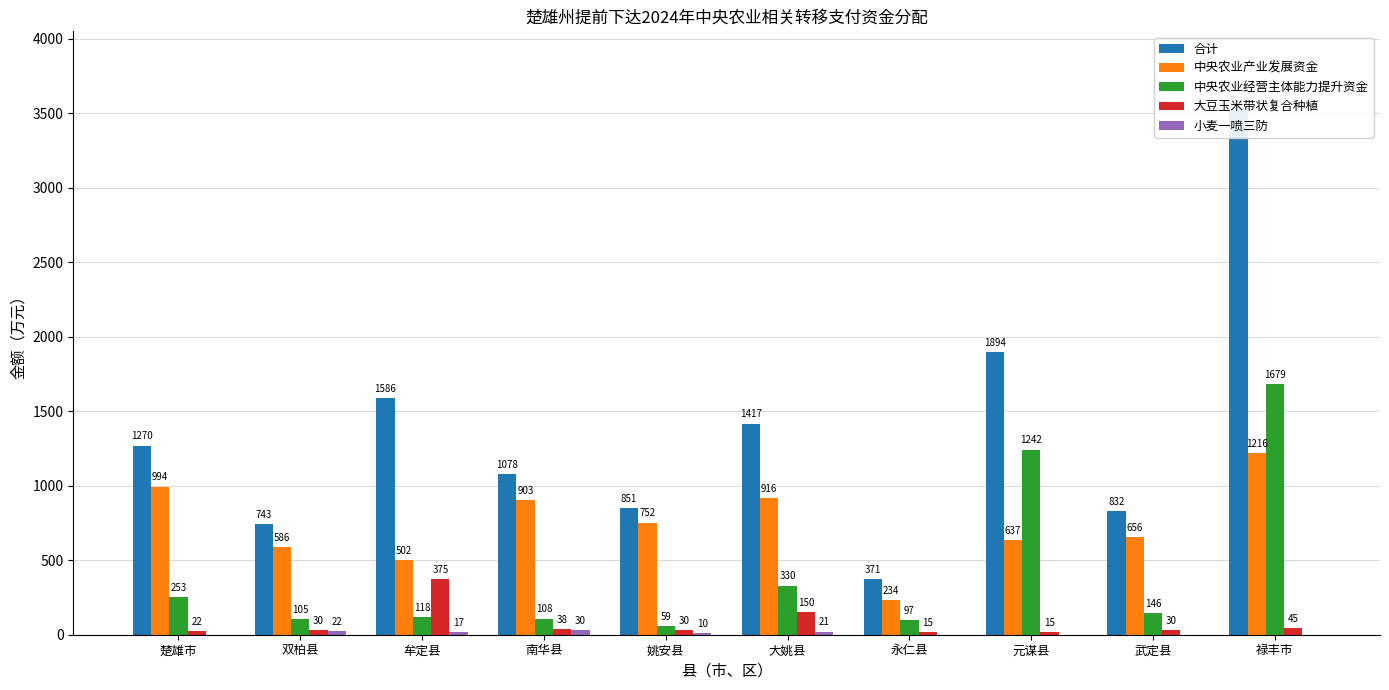

Count the number of categories in the chart.

10